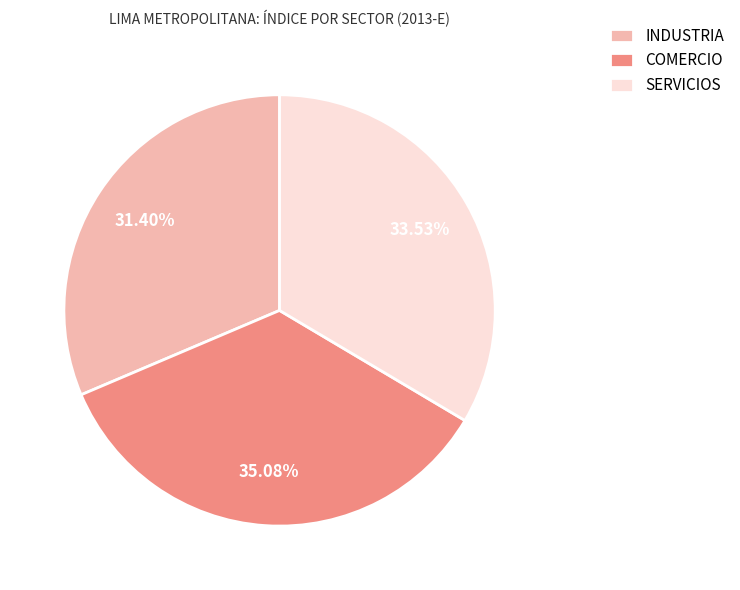

Which slice is the smallest?

INDUSTRIA